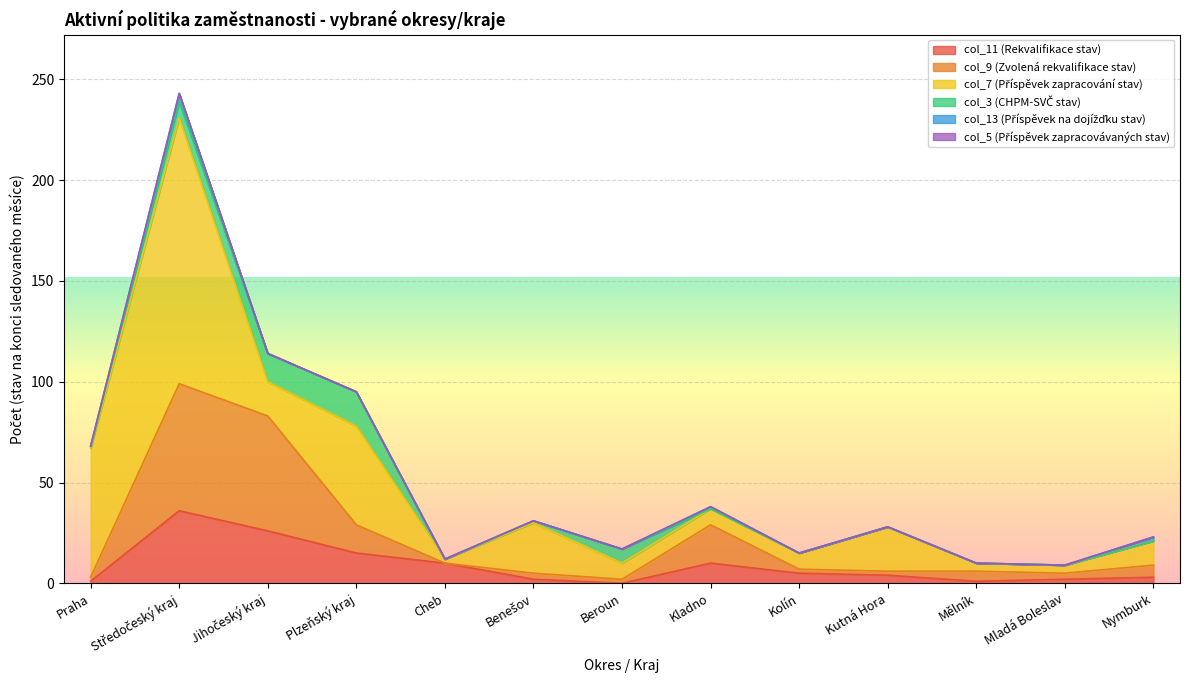

What is the difference between the col_13 (Příspěvek na dojížďku stav) values at Nymburk and Kutná Hora?

2